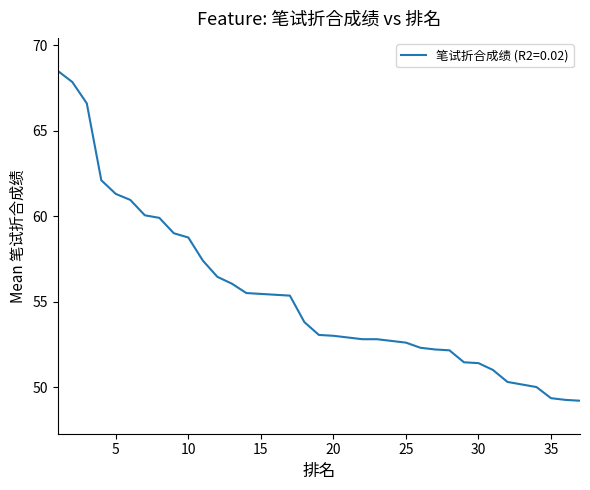

How many lines are shown in the chart?

1